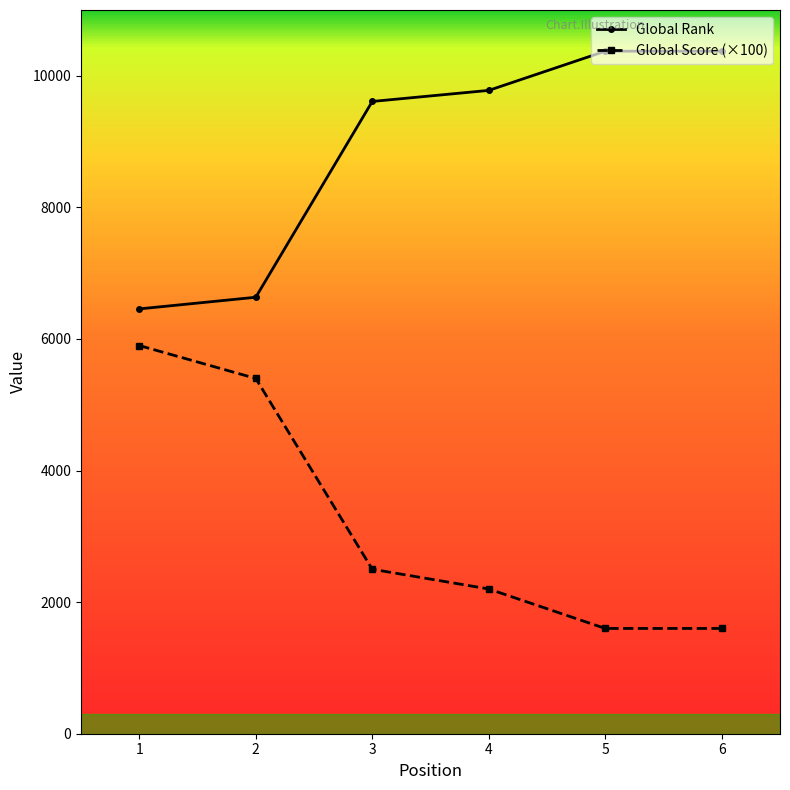

What is the value of the Global Rank point at the 1st from the left?

6457